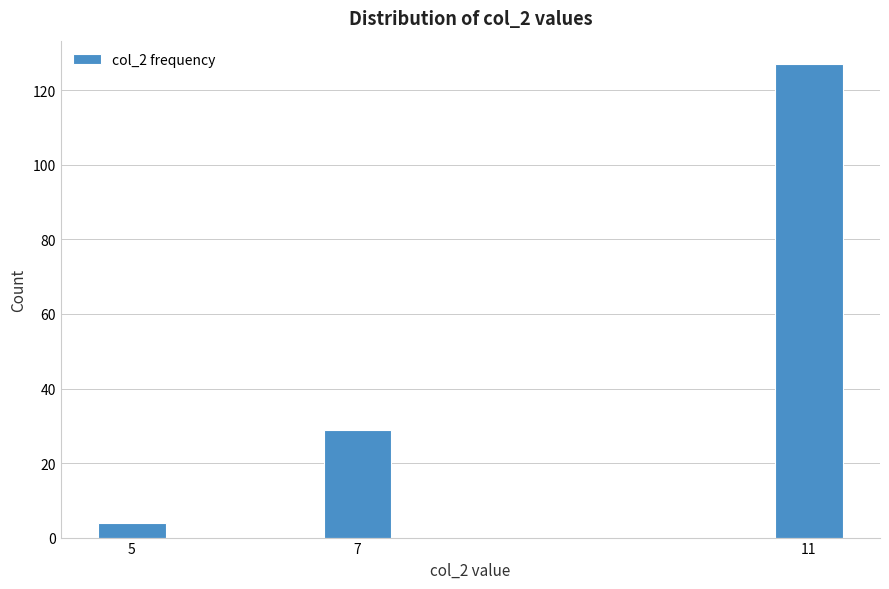

Reading left to right, what are all the values shown in this chart?

5=4	7=29	11=127